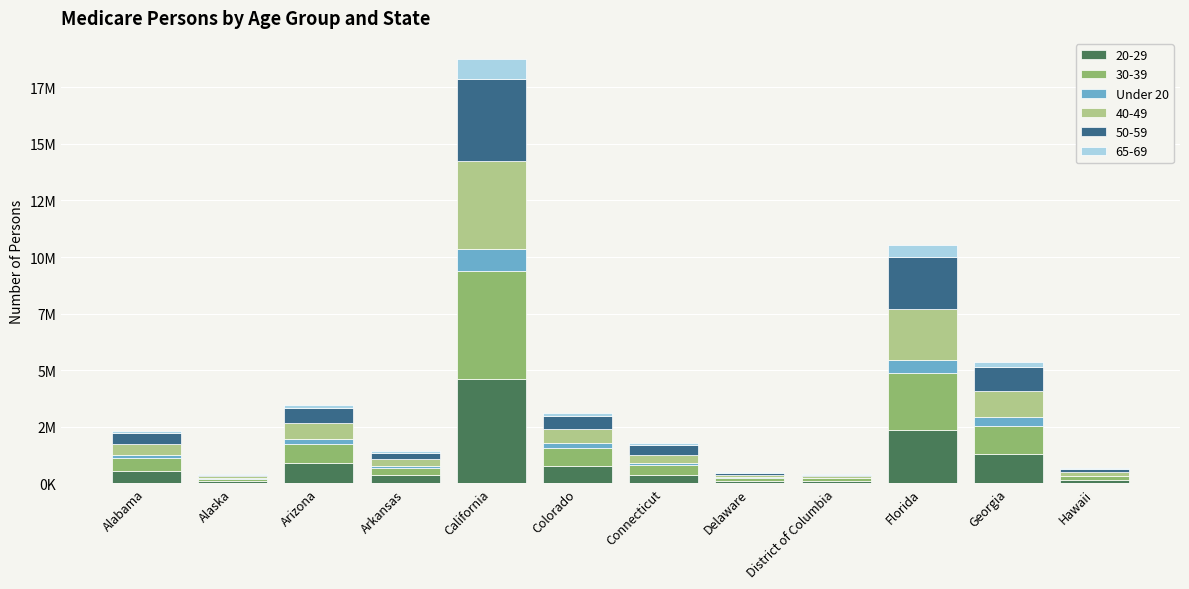

Which has a higher value, District of Columbia or Delaware?

Delaware